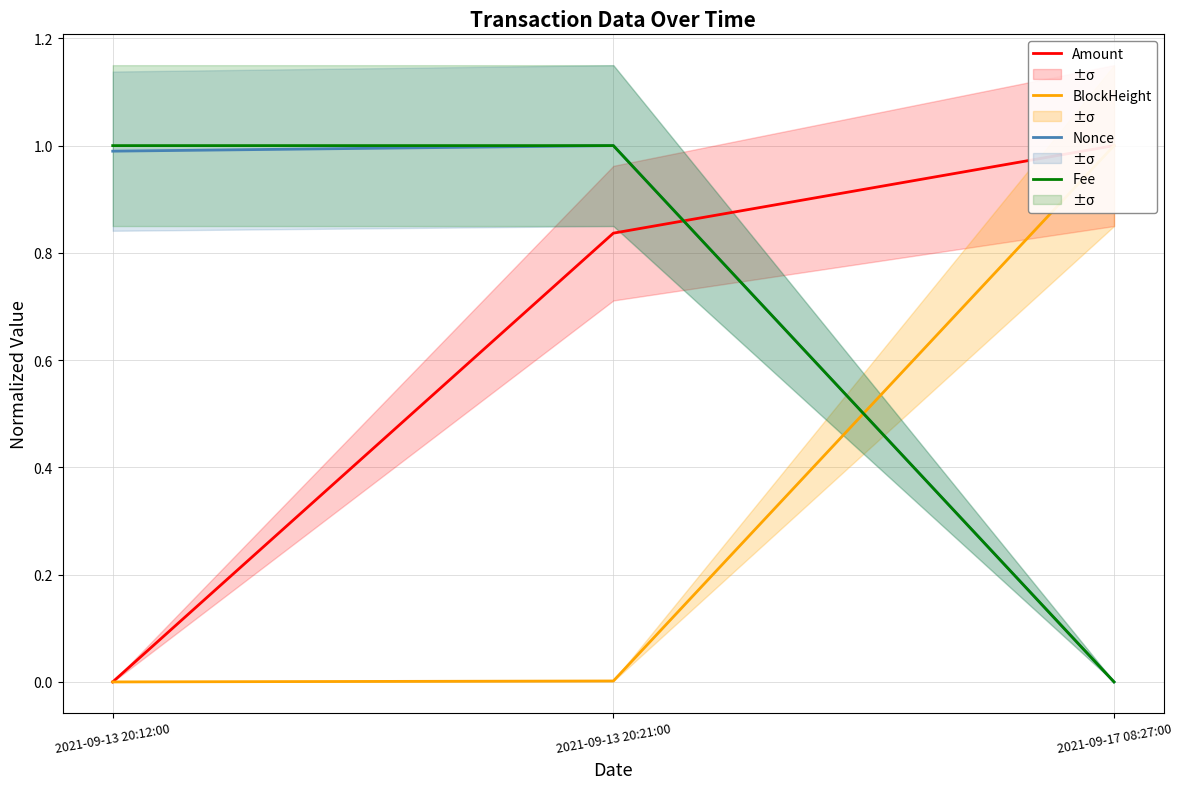

What is the sum of the BlockHeight values at 2021-09-17 08:27:00 and 2021-09-13 20:12:00?

1.0